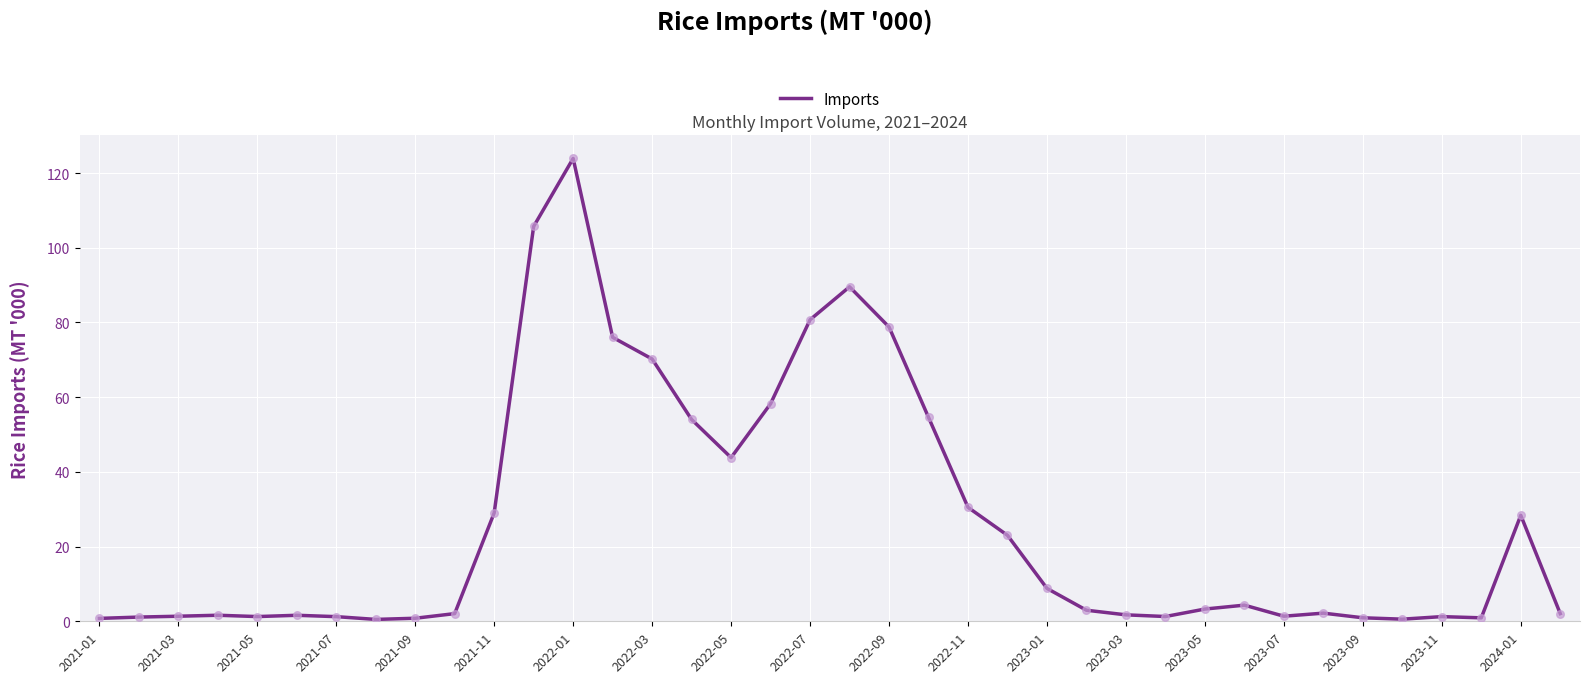

What is the maximum value shown in the chart?

123.9